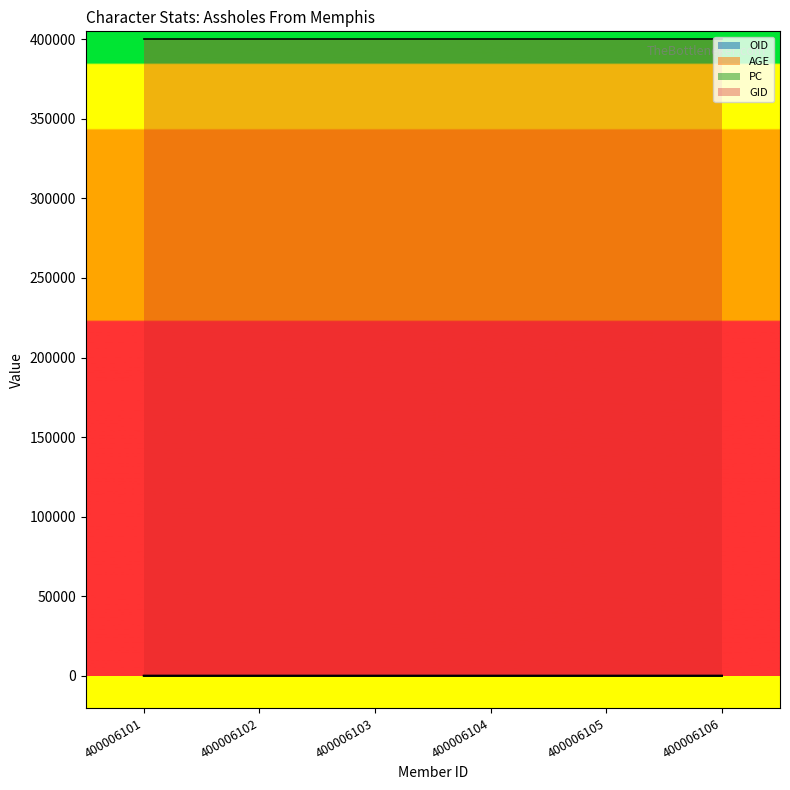

How many distinct data groups are displayed?

4